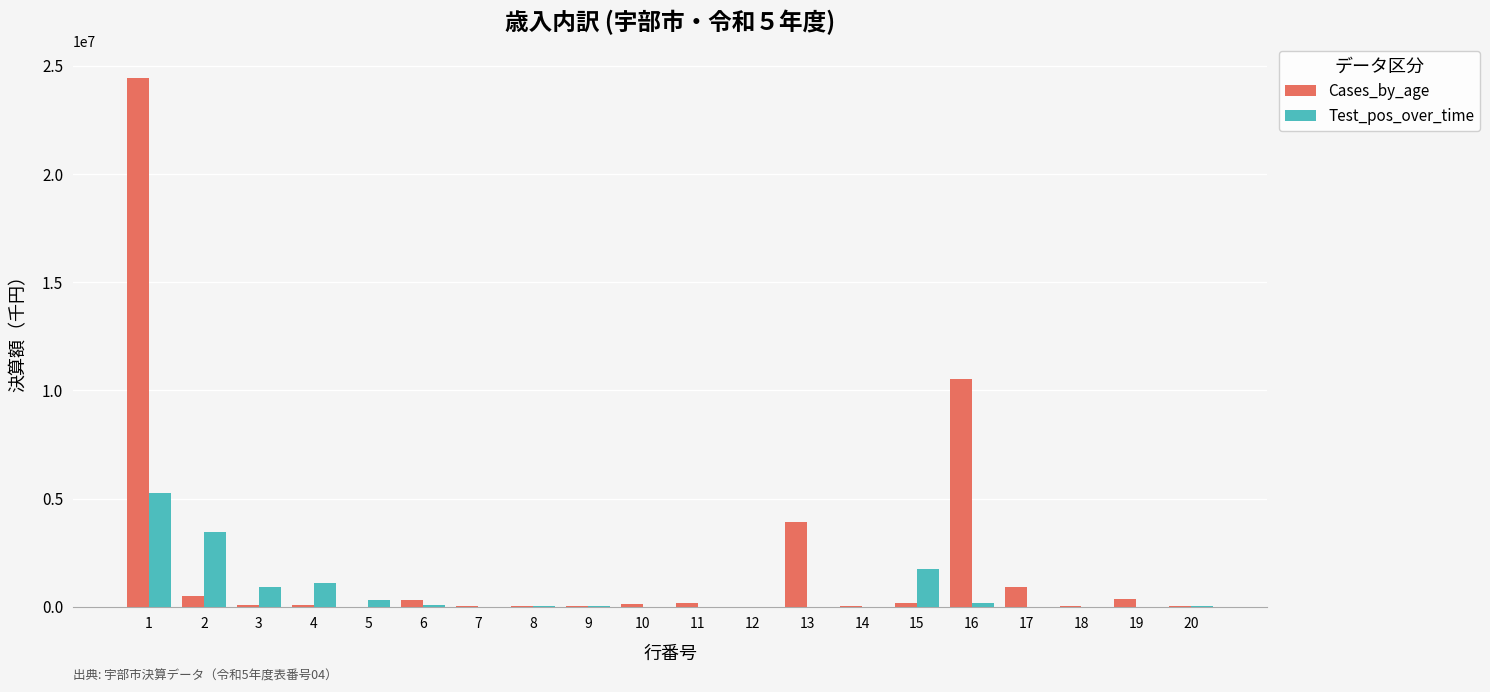

What are all the series names shown in the legend?

Cases_by_age, Test_pos_over_time